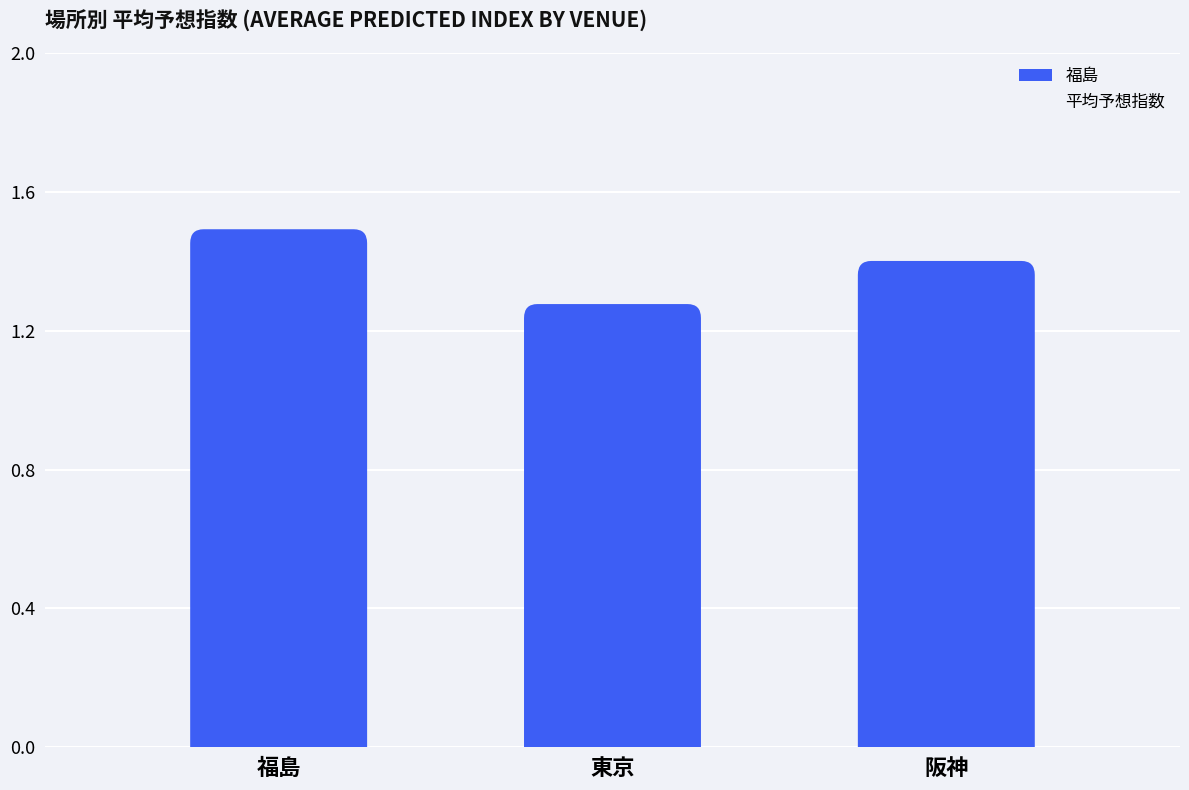

Which category has the lowest value across all series?

東京